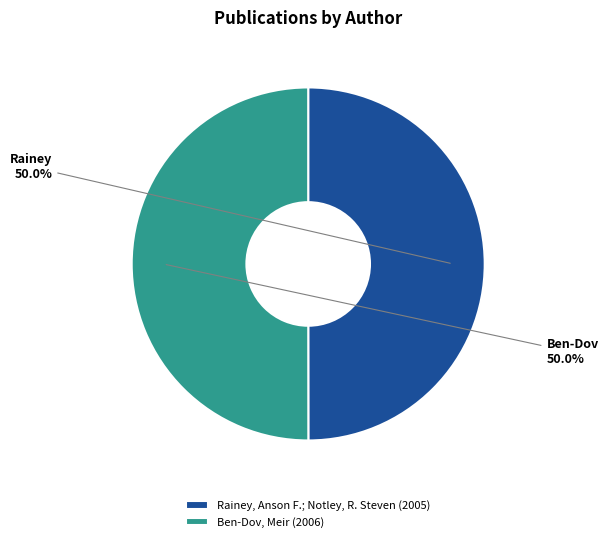

What is the total percentage of Ben-Dov, Meir (2006) and Rainey, Anson F.; Notley, R. Steven (2005)?

100.0%